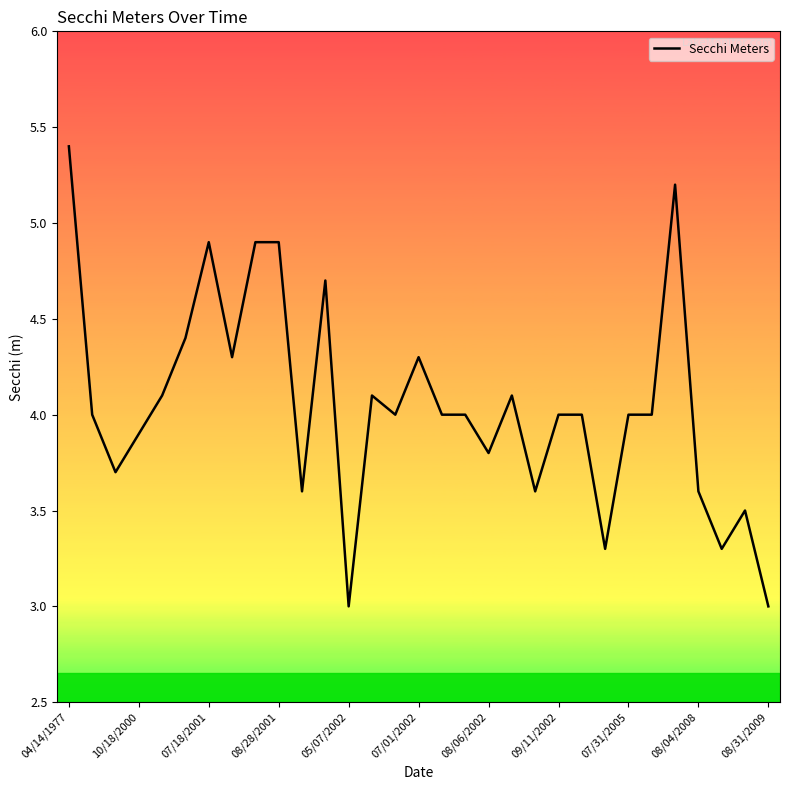

What is the greatest value displayed?

5.4